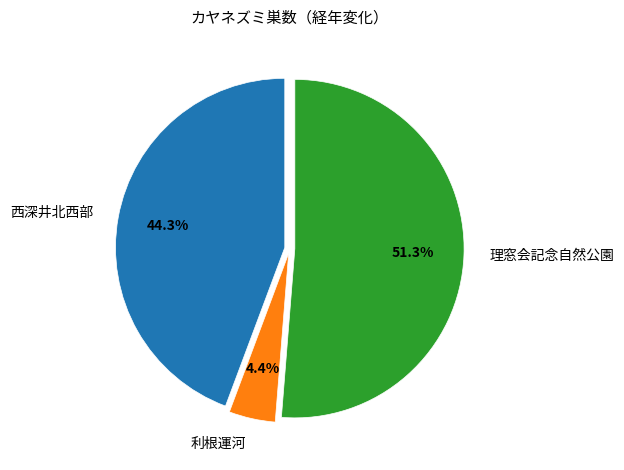

How much of the chart is everything except 西深井北西部?

55.7%